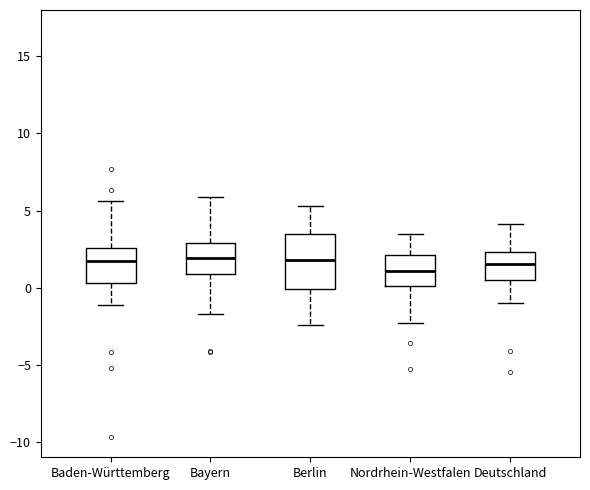

Reading left to right, transcribe this box plot: for each box, give where its median line is, the range the box spans, and where its two whiskers end, as read against the y-axis. The values are not printed on the chart, so give them approximately, as read against the axis.

Baden-Württemberg: median 1.5, box 0.5 to 2.5, whiskers -1.0 to 5.5
Bayern: median 2.0, box 1.0 to 3.0, whiskers -1.5 to 6.0
Berlin: median 2.0, box 0.0 to 3.5, whiskers -2.5 to 5.5
Nordrhein-Westfalen: median 1.0, box 0.0 to 2.0, whiskers -2.5 to 3.5
Deutschland: median 1.5, box 0.5 to 2.5, whiskers -1.0 to 4.0